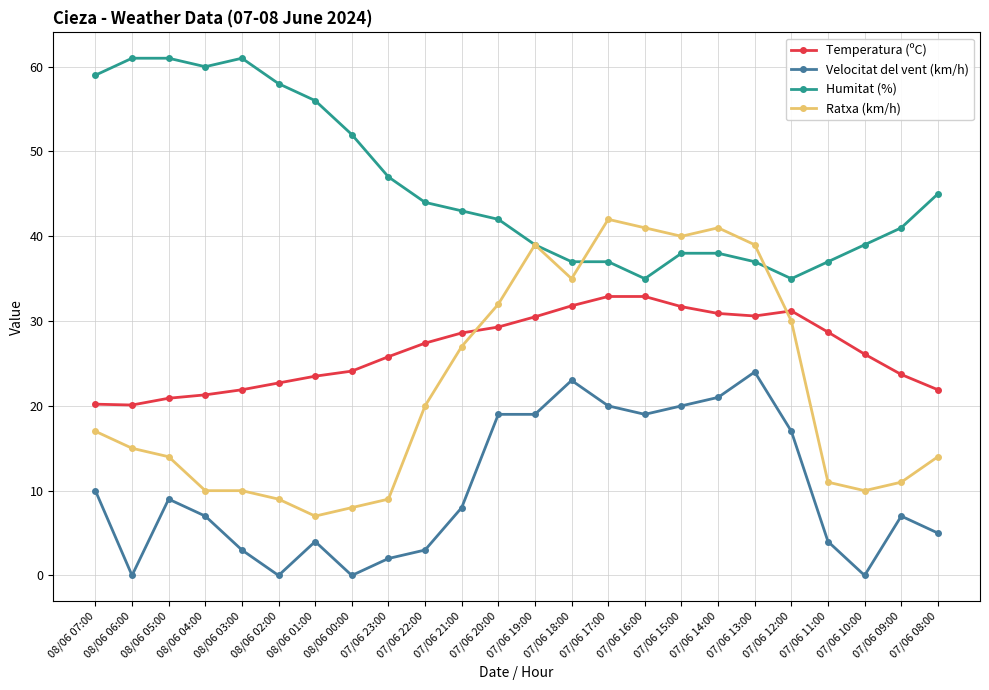

What is the maximum value shown in the chart?

61.0